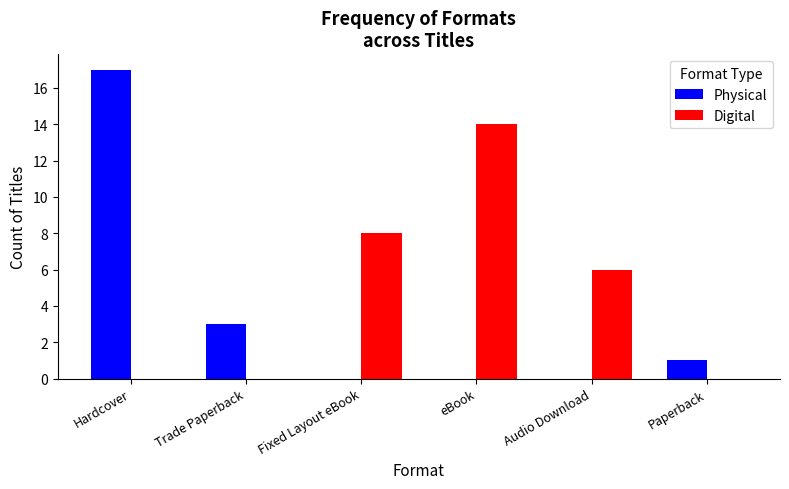

What is the average value of the Physical series?

4